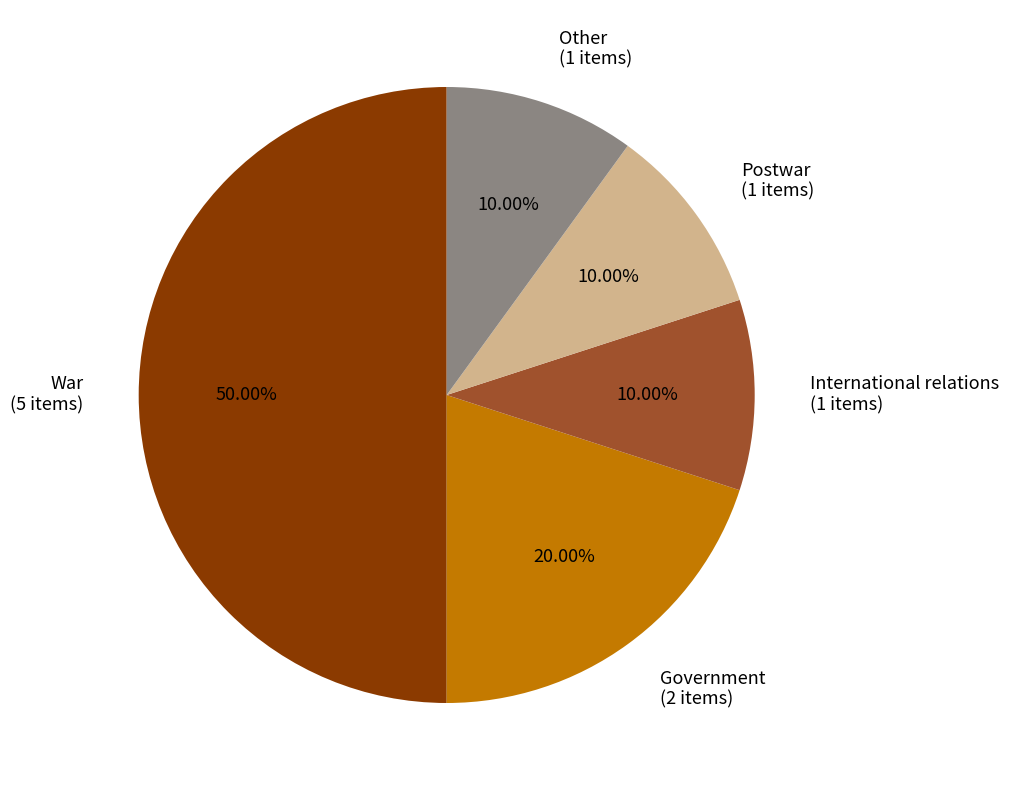

Does Postwar (1 items) represent more than half of the total?

No